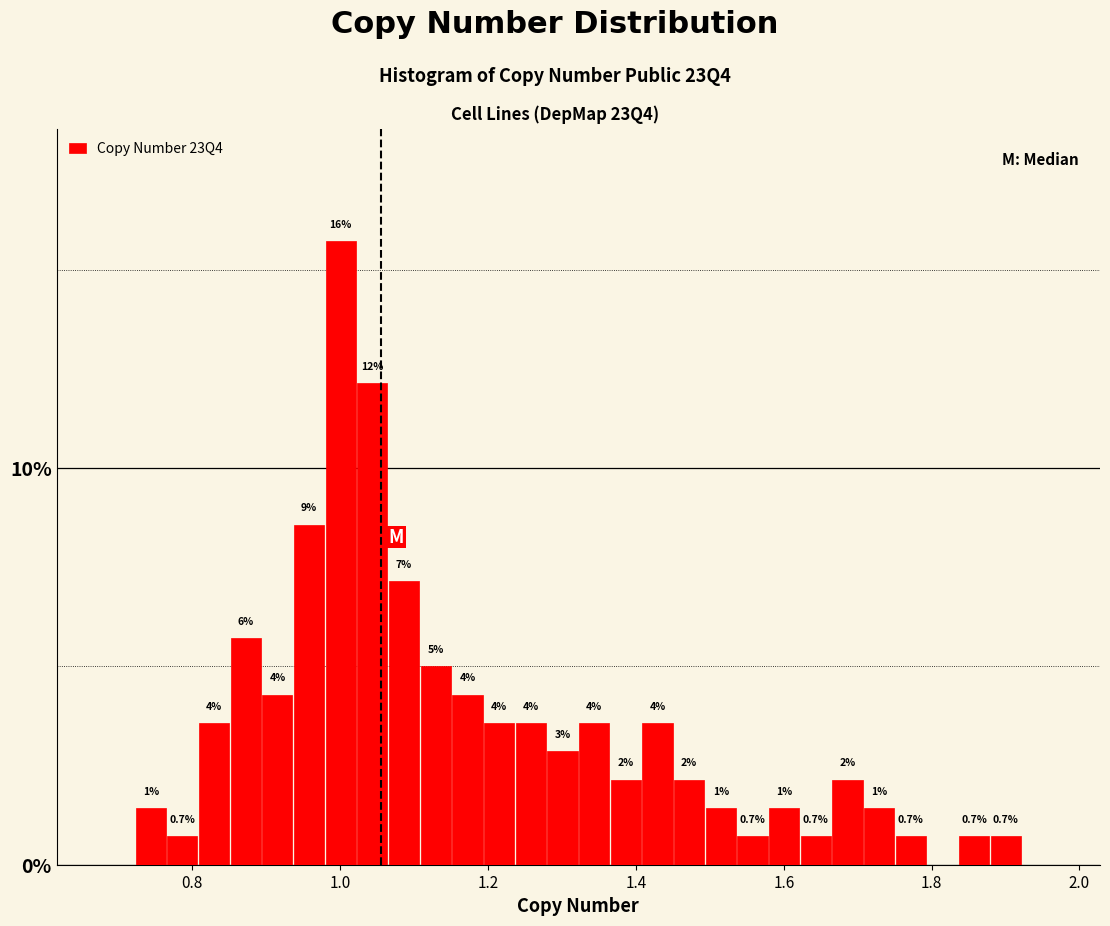

Read against the x-axis, roughly where is the centre of the tallest bar?

1.00